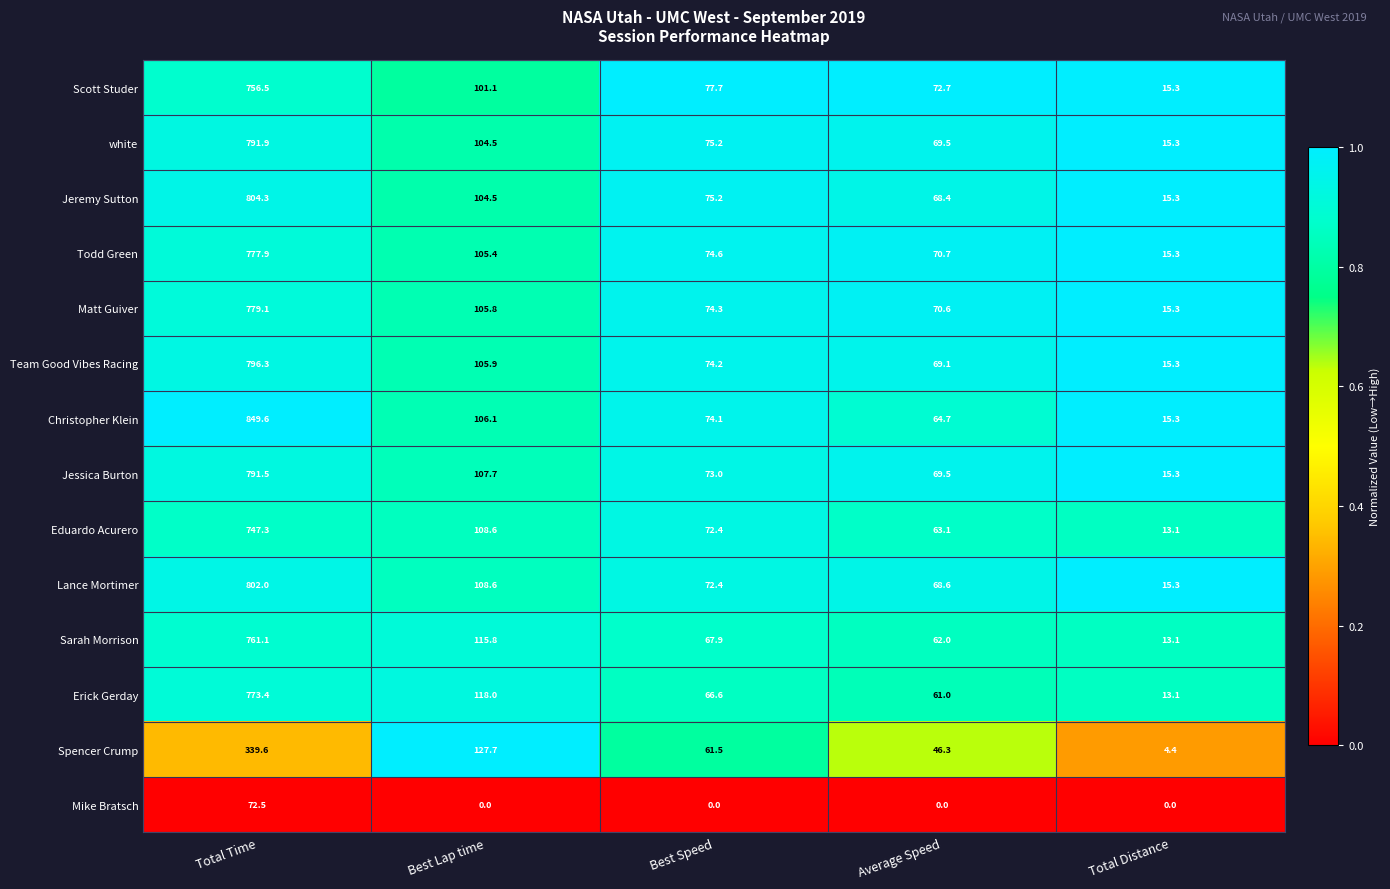

Rank the series by their maximum value, from lowest to highest.

Mike Bratsch, Spencer Crump, Eduardo Acurero, Scott Studer, Sarah Morrison, Erick Gerday, Todd Green, Matt Guiver, Jessica Burton, white, Team Good Vibes Racing, Lance Mortimer, Jeremy Sutton, Christopher Klein